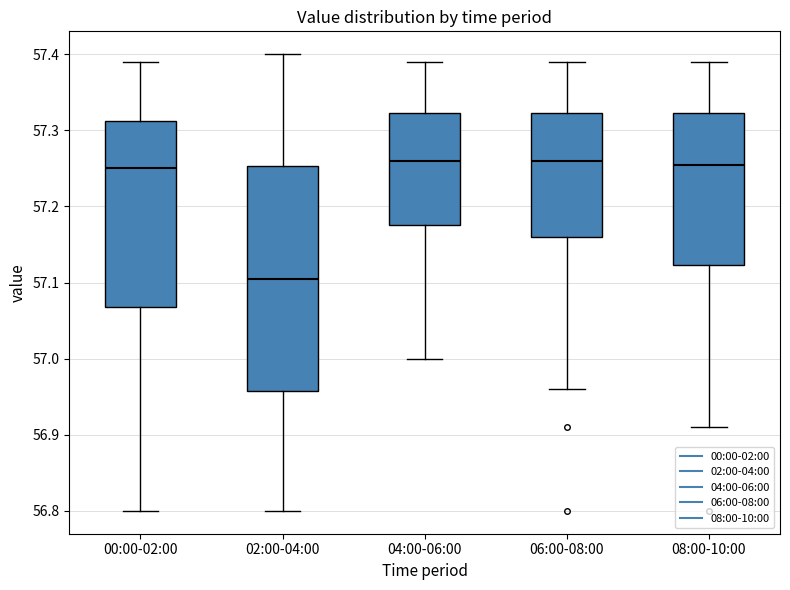

Reading left to right, transcribe this box plot: for each box, give where its median line is, the range the box spans, and where its two whiskers end, as read against the y-axis. The values are not printed on the chart, so give them approximately, as read against the axis.

00:00-02:00: median 57.25, box 57.07 to 57.31, whiskers 56.80 to 57.39
02:00-04:00: median 57.11, box 56.96 to 57.25, whiskers 56.80 to 57.40
04:00-06:00: median 57.26, box 57.18 to 57.32, whiskers 57.00 to 57.39
06:00-08:00: median 57.26, box 57.16 to 57.32, whiskers 56.96 to 57.39
08:00-10:00: median 57.26, box 57.12 to 57.32, whiskers 56.91 to 57.39